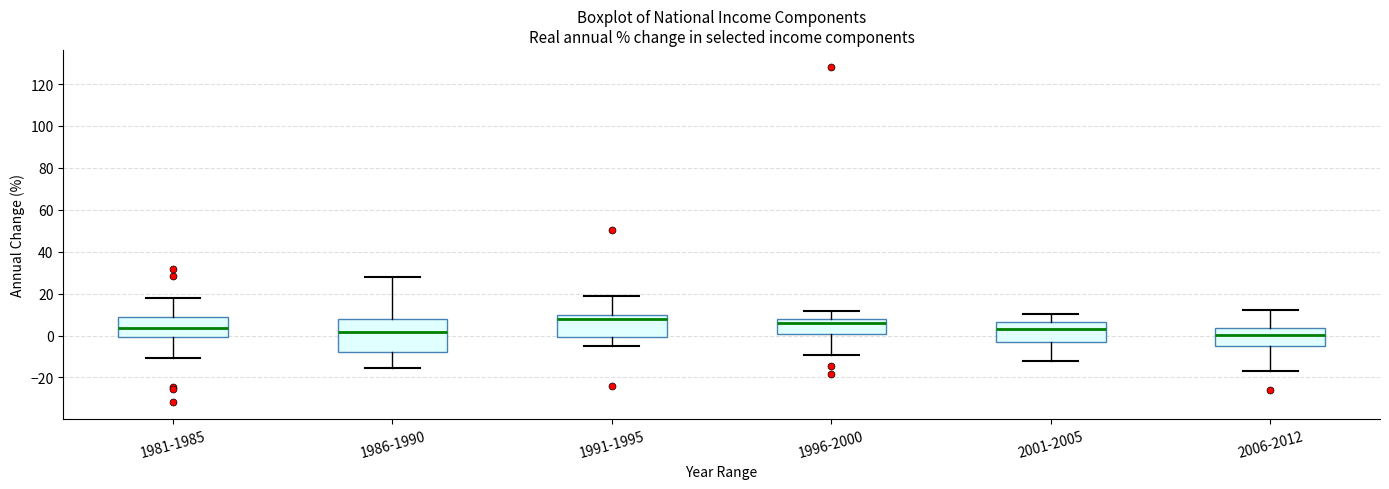

Reading left to right, transcribe this box plot: for each box, give where its median line is, the range the box spans, and where its two whiskers end, as read against the y-axis. The values are not printed on the chart, so give them approximately, as read against the axis.

1981-1985: median 4, box 0 to 10, whiskers -10 to 18
1986-1990: median 2, box -8 to 8, whiskers -16 to 28
1991-1995: median 8, box 0 to 10, whiskers -4 to 18
1996-2000: median 6, box 0 to 8, whiskers -10 to 12
2001-2005: median 4, box -4 to 6, whiskers -12 to 10
2006-2012: median 0, box -4 to 4, whiskers -16 to 12